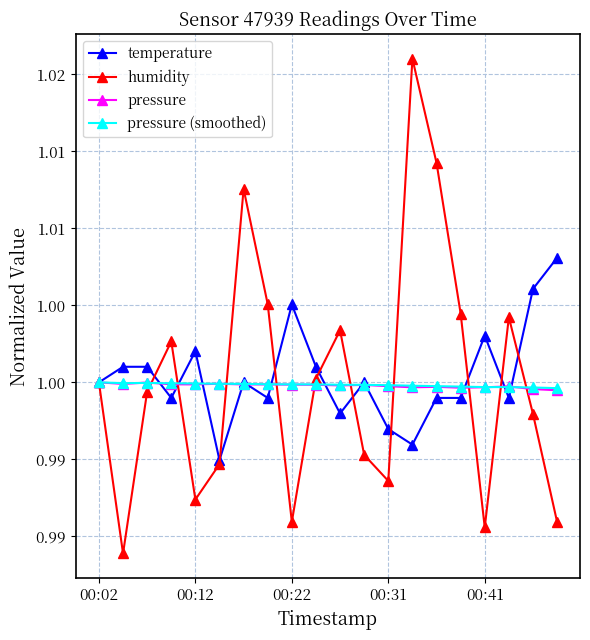

At how many categories does at least one series exceed 1?

16